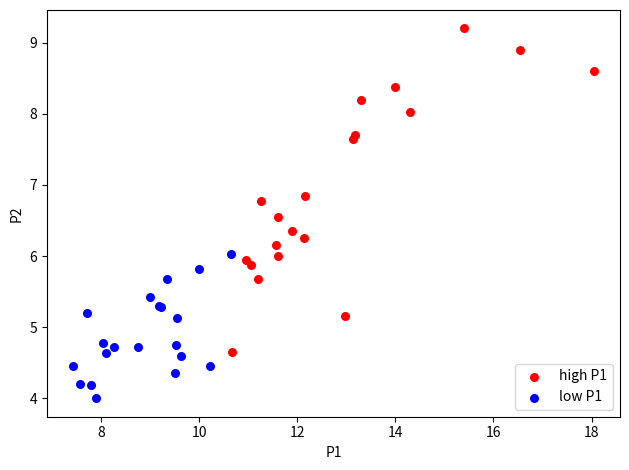

Which series has the largest Y range (max minus min)?

high P1